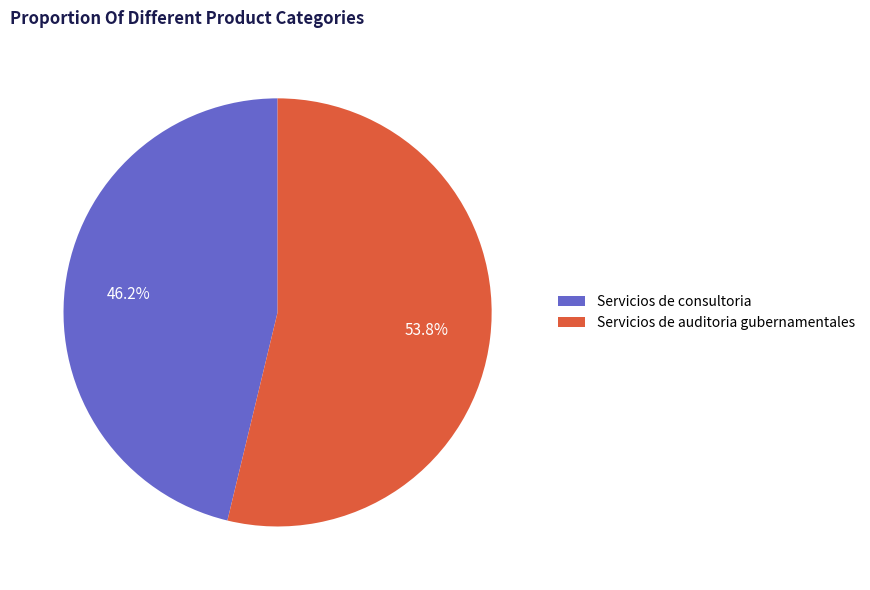

The Servicios de consultoria slice represents 34% of the pie. True or false?

False